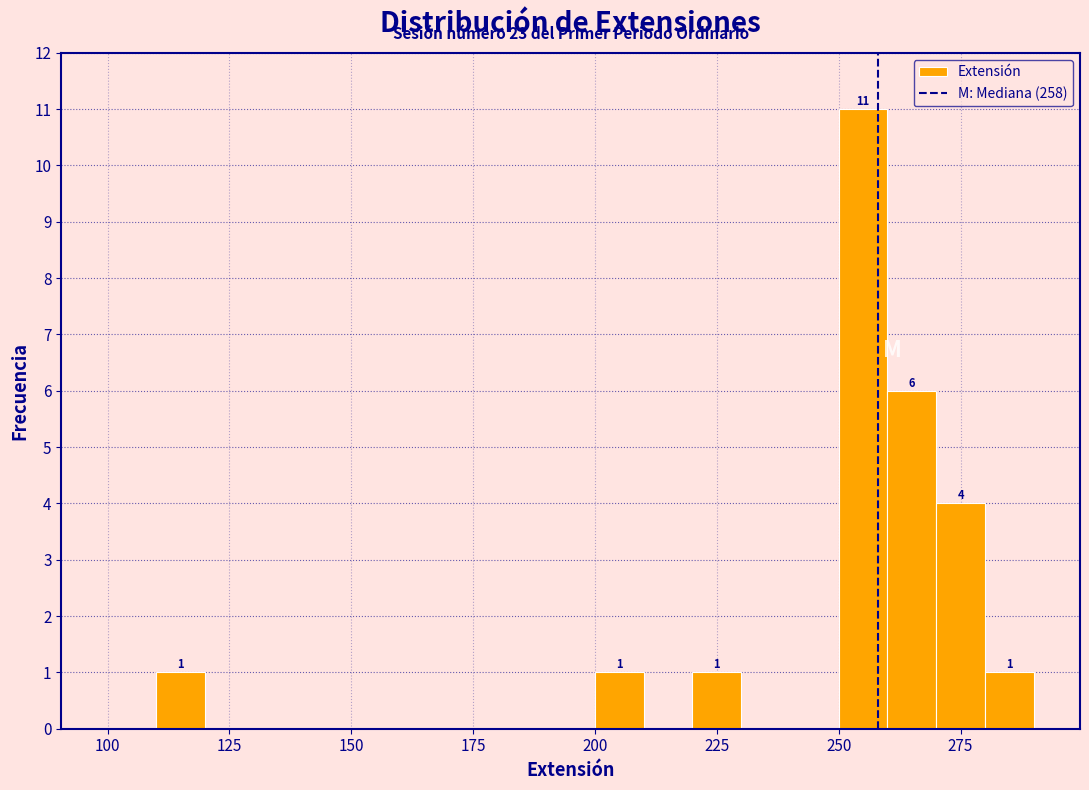

Around what value on the x-axis is the tallest bar? Give the approximate position of its centre, as read against the axis.

255